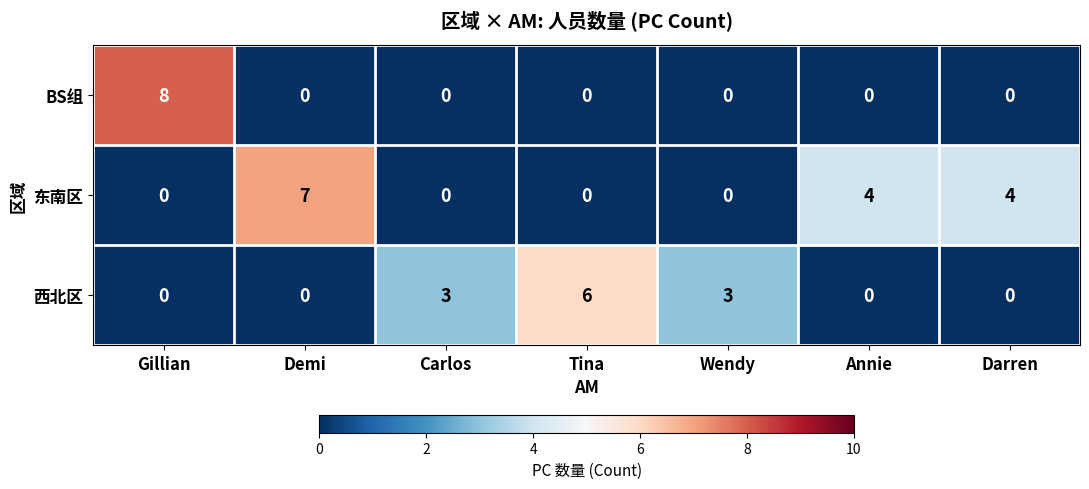

The value of 东南区 at Wendy is 0. True or false?

True